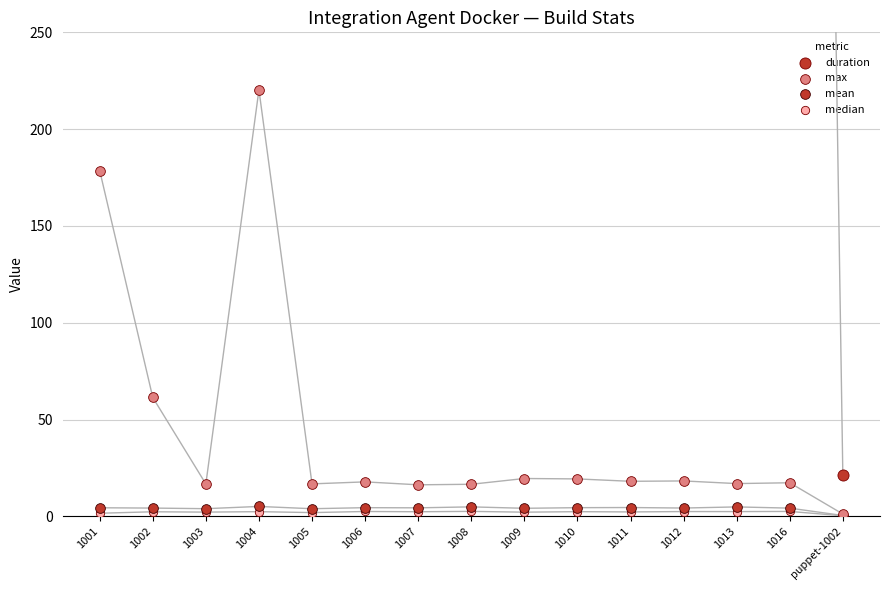

At how many categories does at least one series exceed 964?

14